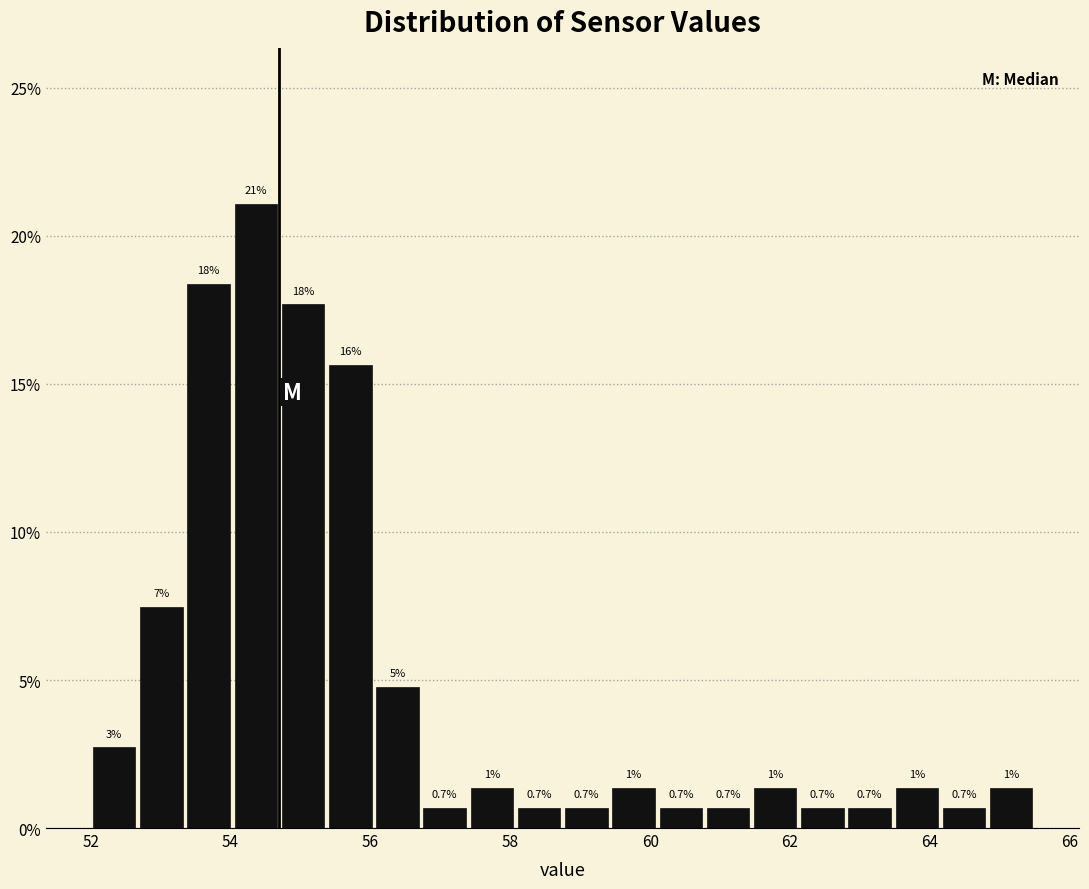

Around what value on the x-axis is the tallest bar? Give the approximate position of its centre, as read against the axis.

54.4